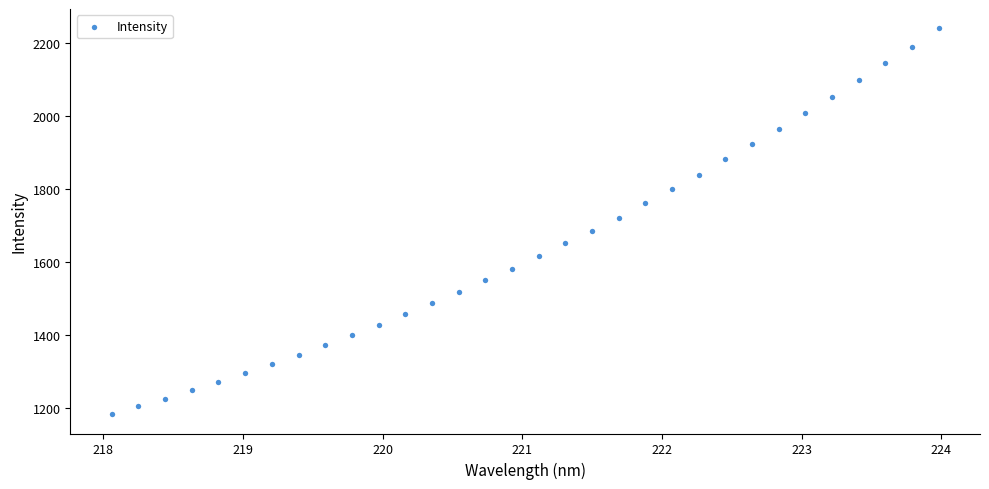

What is the range of X values (max minus min)?

5.9